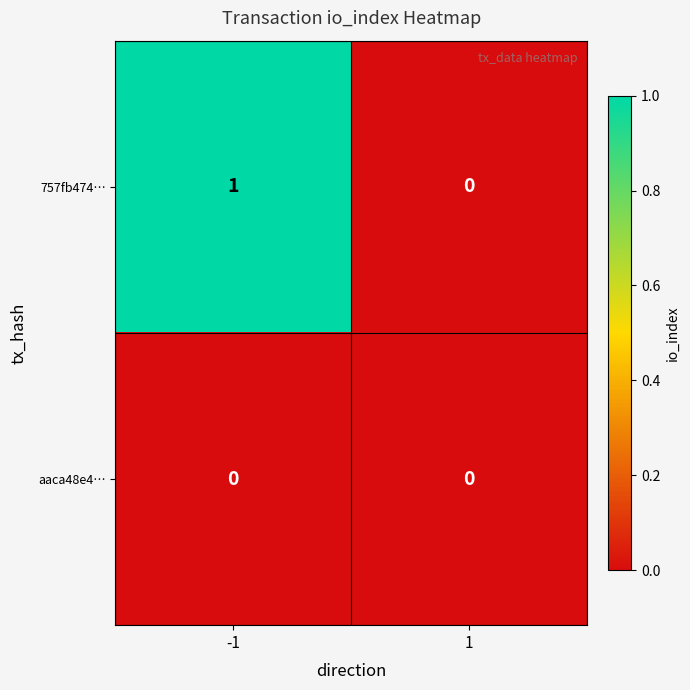

Which series has the largest range (max minus min)?

757fb474…